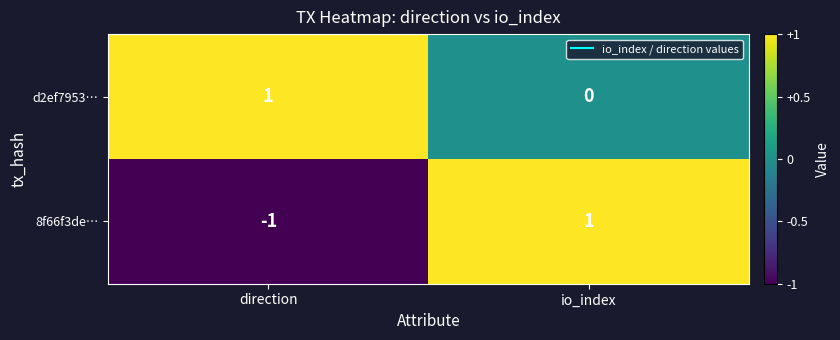

Reading left to right, what are all the values shown in this chart?

d2ef7953…: direction=1	io_index=0
8f66f3de…: direction=-1	io_index=1